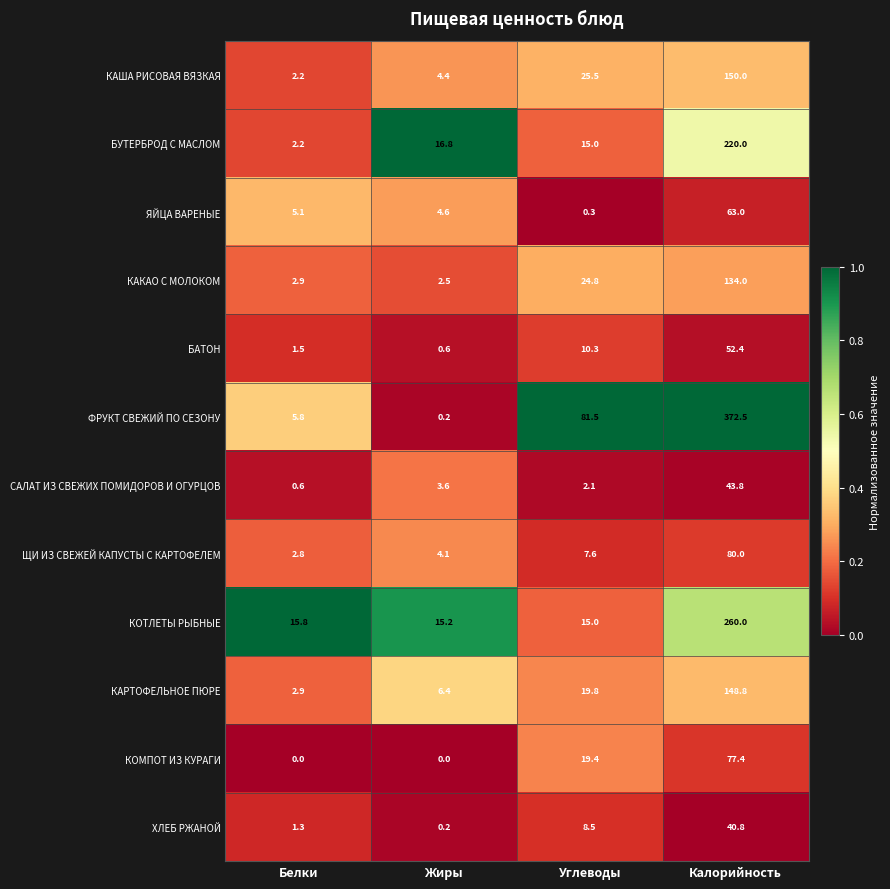

Which series has the largest range (max minus min)?

ФРУКТ СВЕЖИЙ ПО СЕЗОНУ